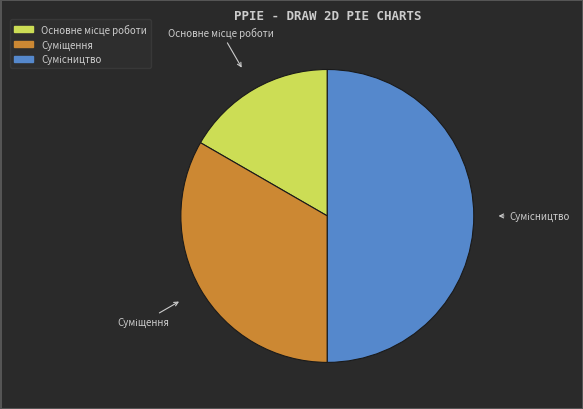

True or false: Суміщення accounts for 43% of the total.

False